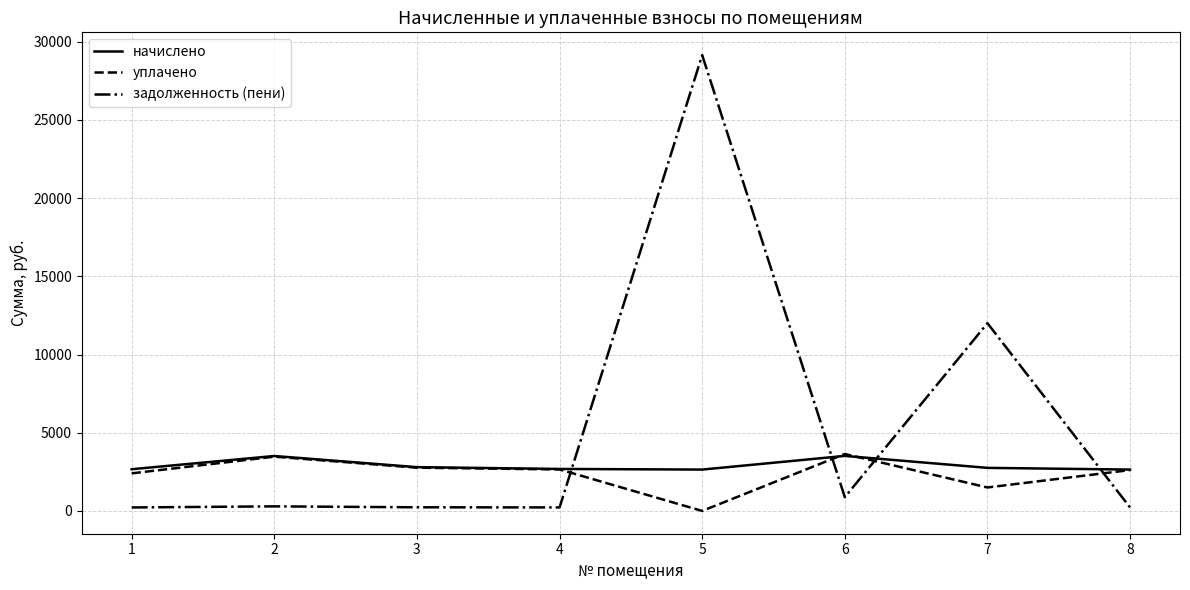

Does the chart have visible grid lines?

Yes